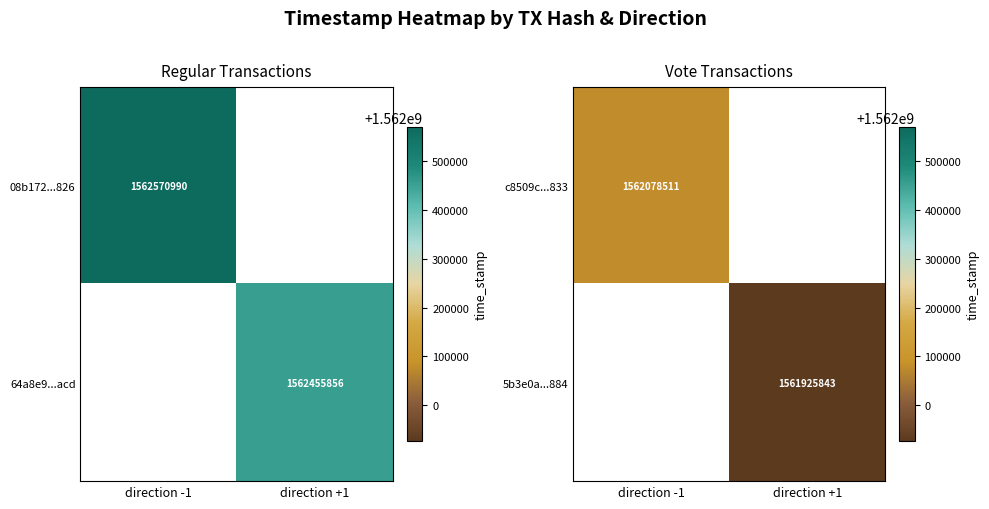

The value of 5b3e0a...884 at direction +1 is 2243146236. True or false?

False